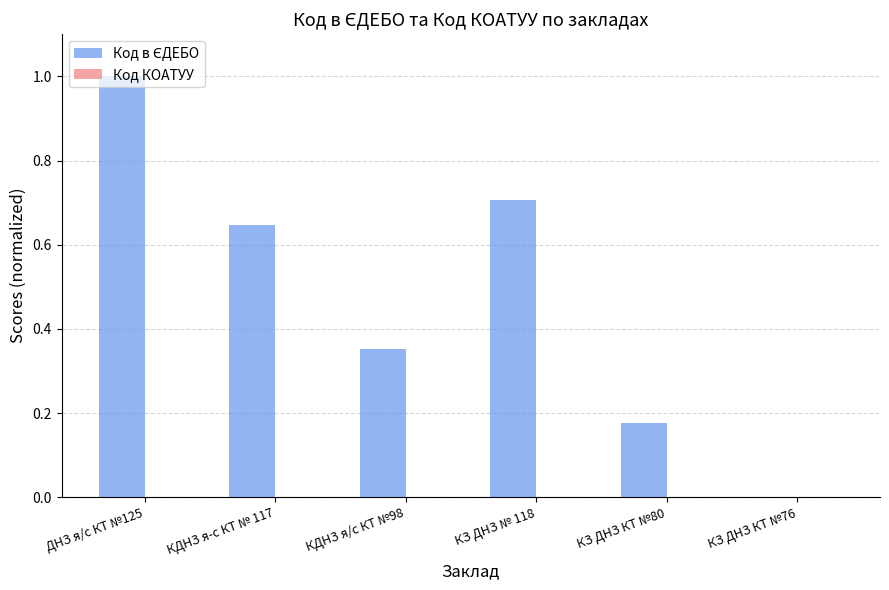

What is the change in value from КДНЗ я-с КТ № 117 to КЗ ДНЗ КТ №80?

-0.5